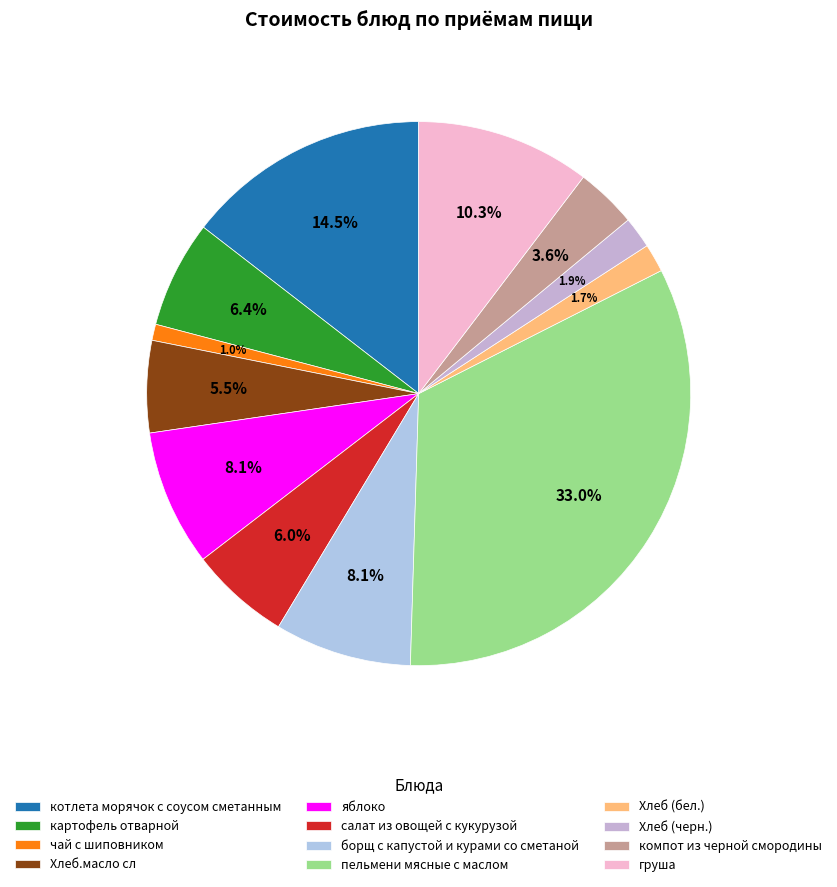

To the nearest percent, what is the combined percentage of борщ с капустой и курами со сметаной and Хлеб (черн.)?

10%